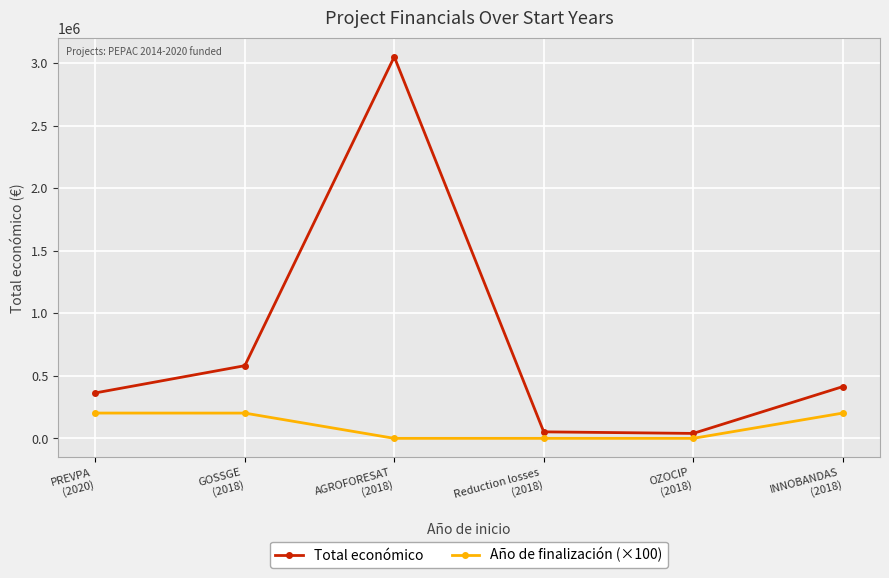

Is the value of Año de finalización (×100) at AGROFORESAT
(2018) greater than the value of Total económico at Reduction losses
(2018)?

No